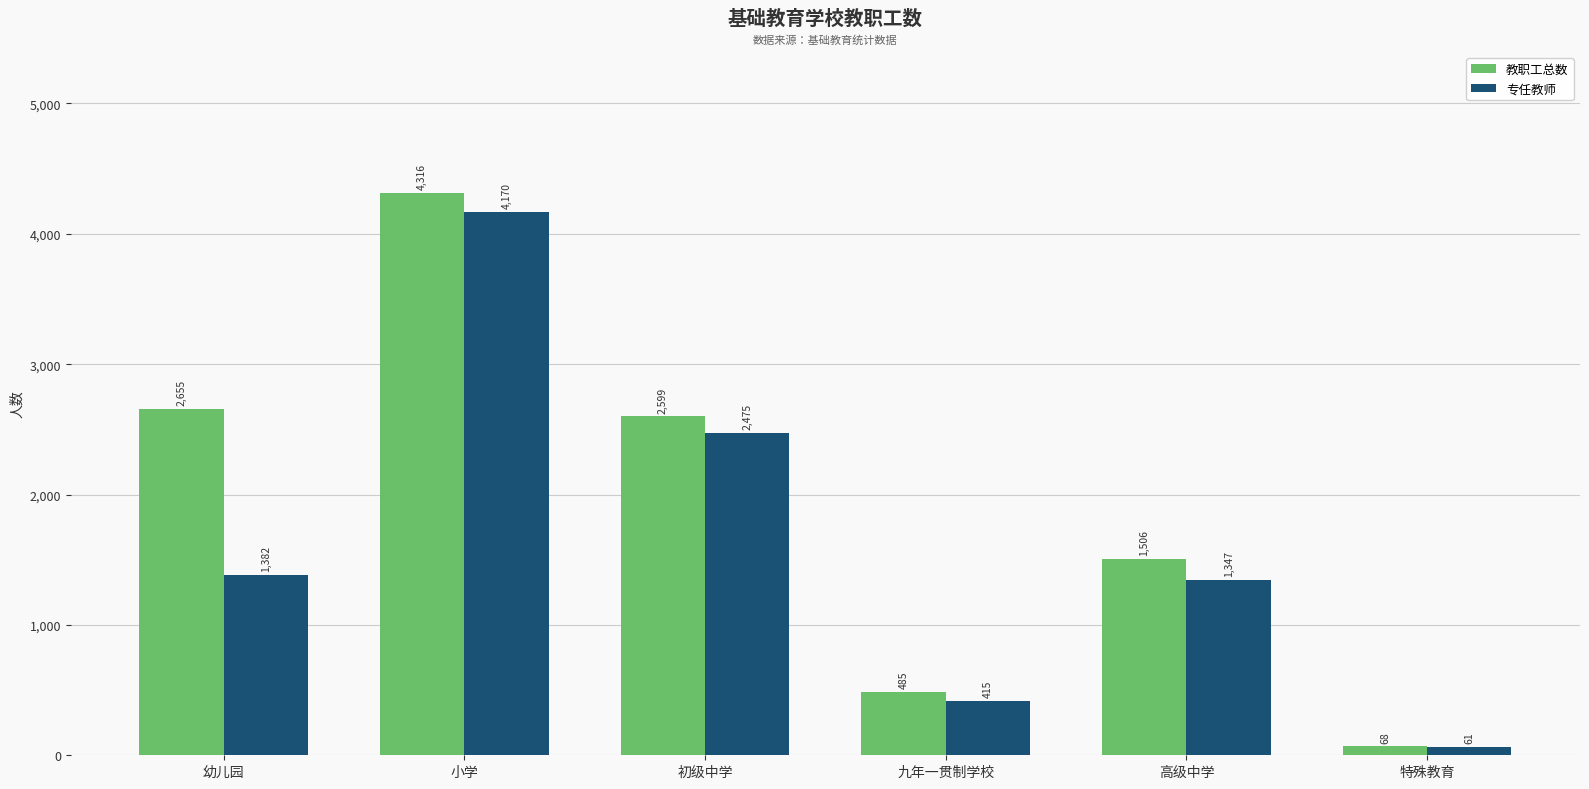

What is the sum of the 专任教师 values at 小学 and 九年一贯制学校?

4585